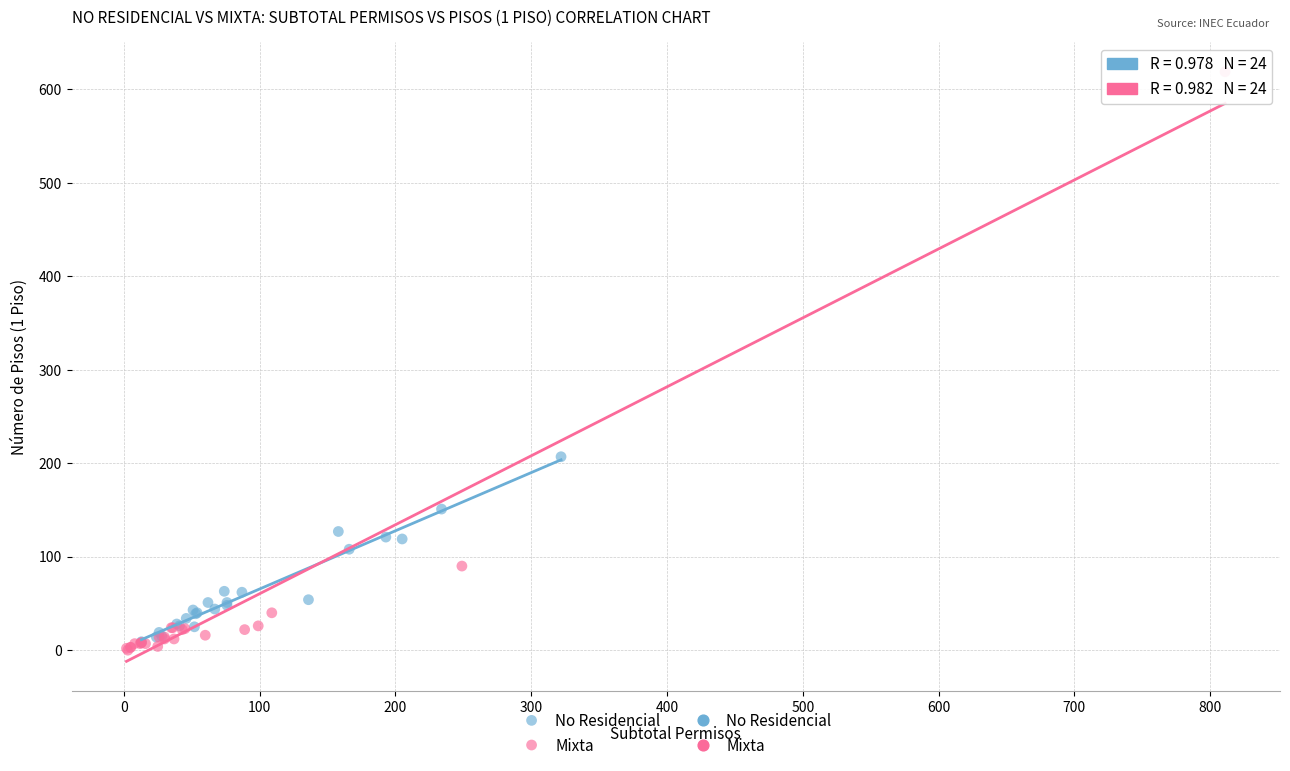

Which series contains the highest Y value?

Mixta